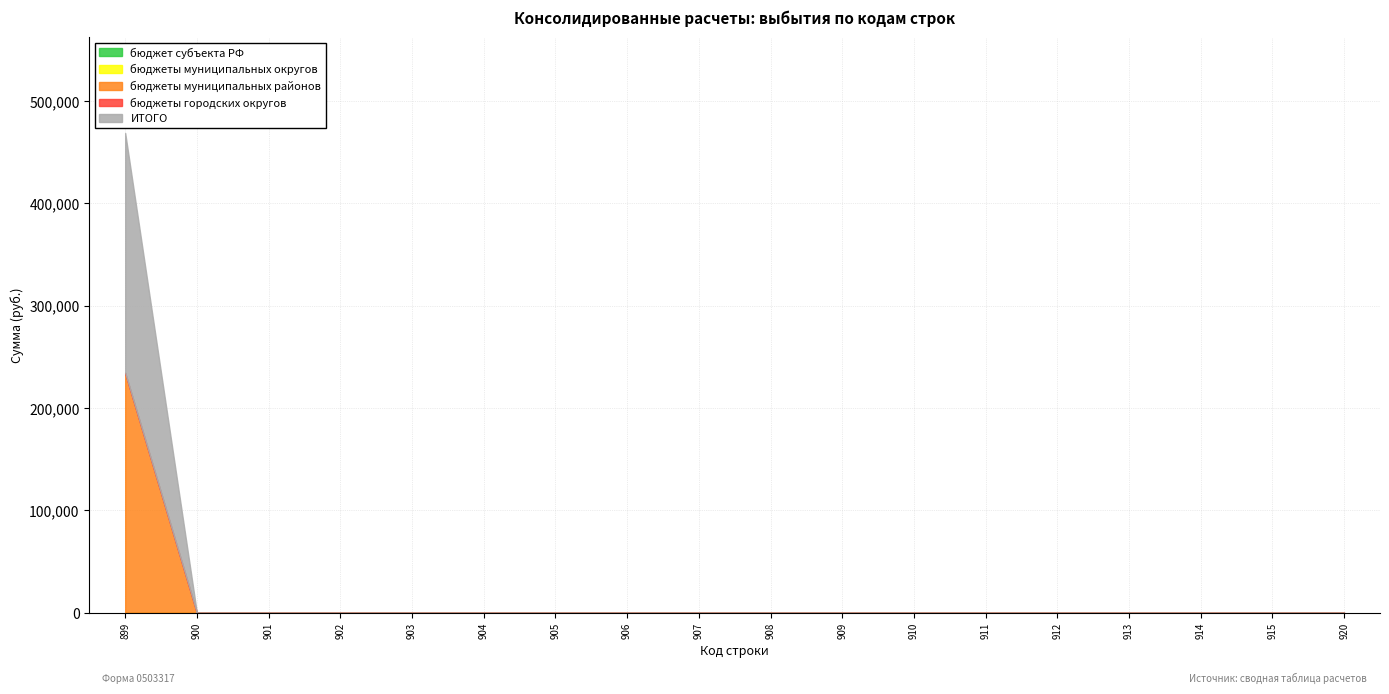

How many positive values does the ИТОГО series have?

1